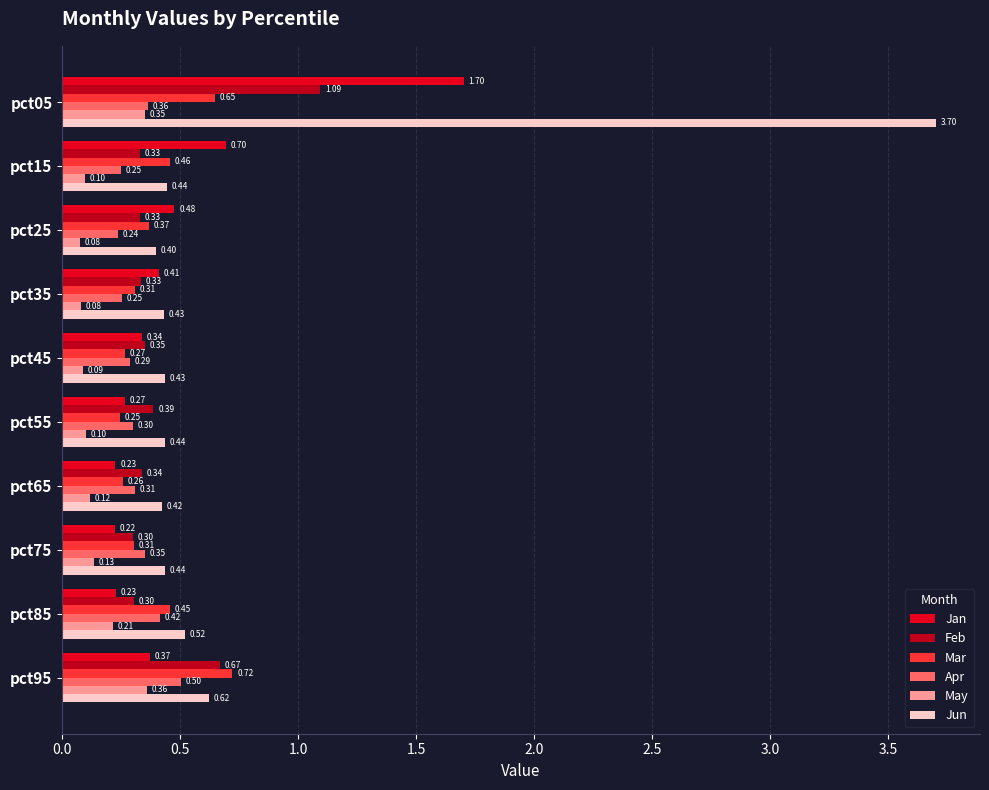

How many categories are shown in the chart?

10